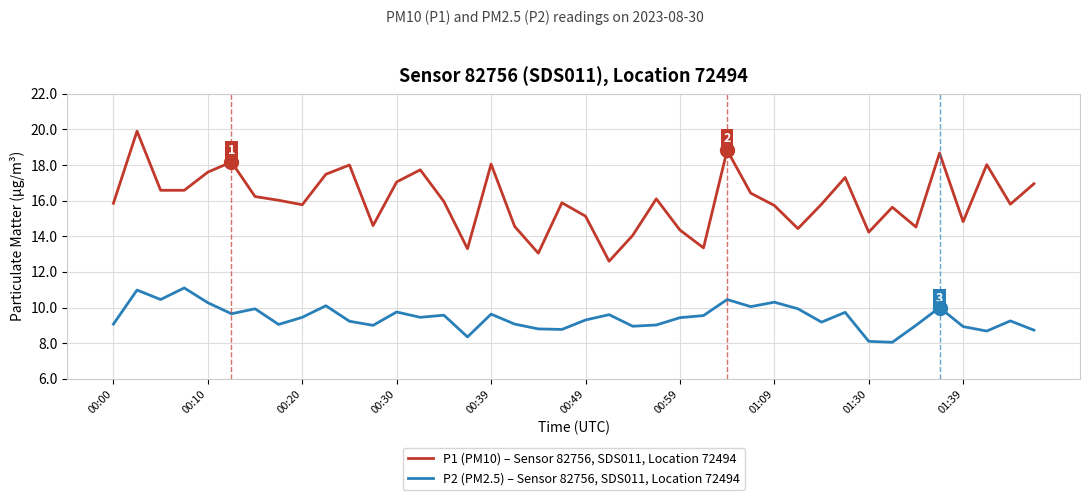

Which series has the largest total across all categories?

P1 (PM10) – Sensor 82756, SDS011, Location 72494